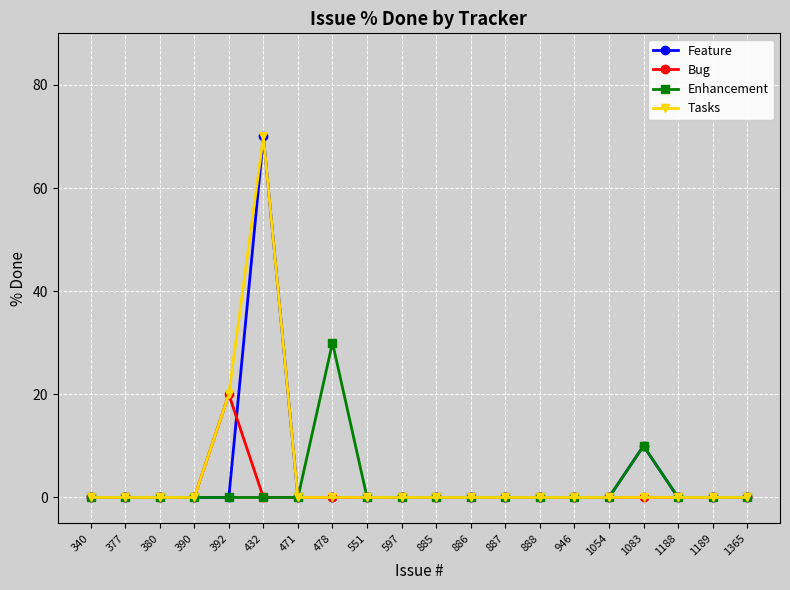

At which label is Feature closest to 35?

1083